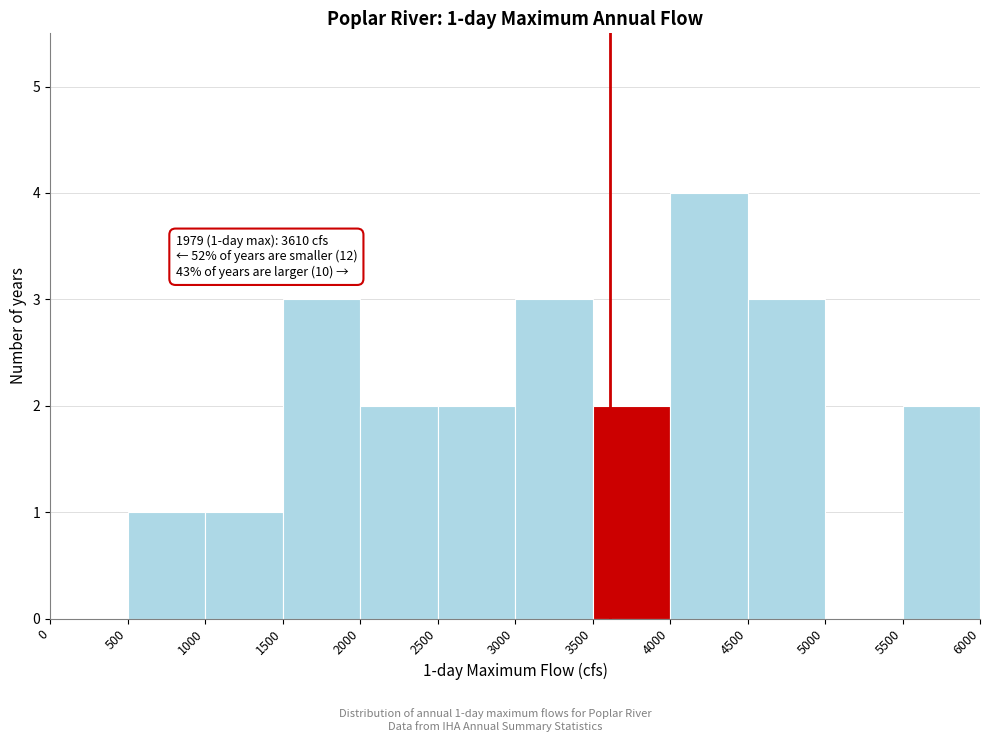

Over which range of the x-axis is the bar tallest?

4000 to 4500